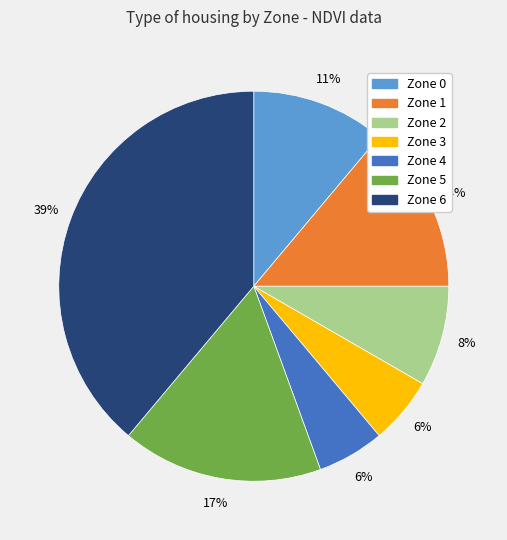

How many slices are in this pie chart?

7